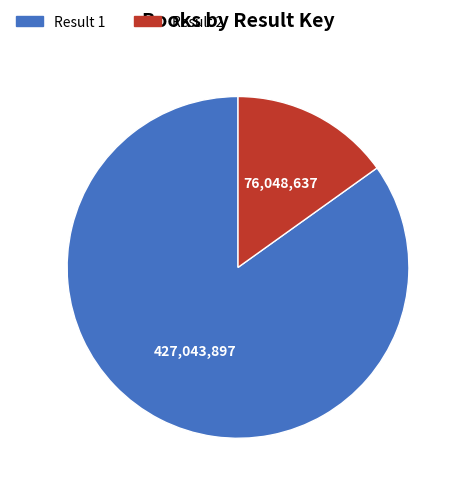

How many segments does this pie chart have?

2